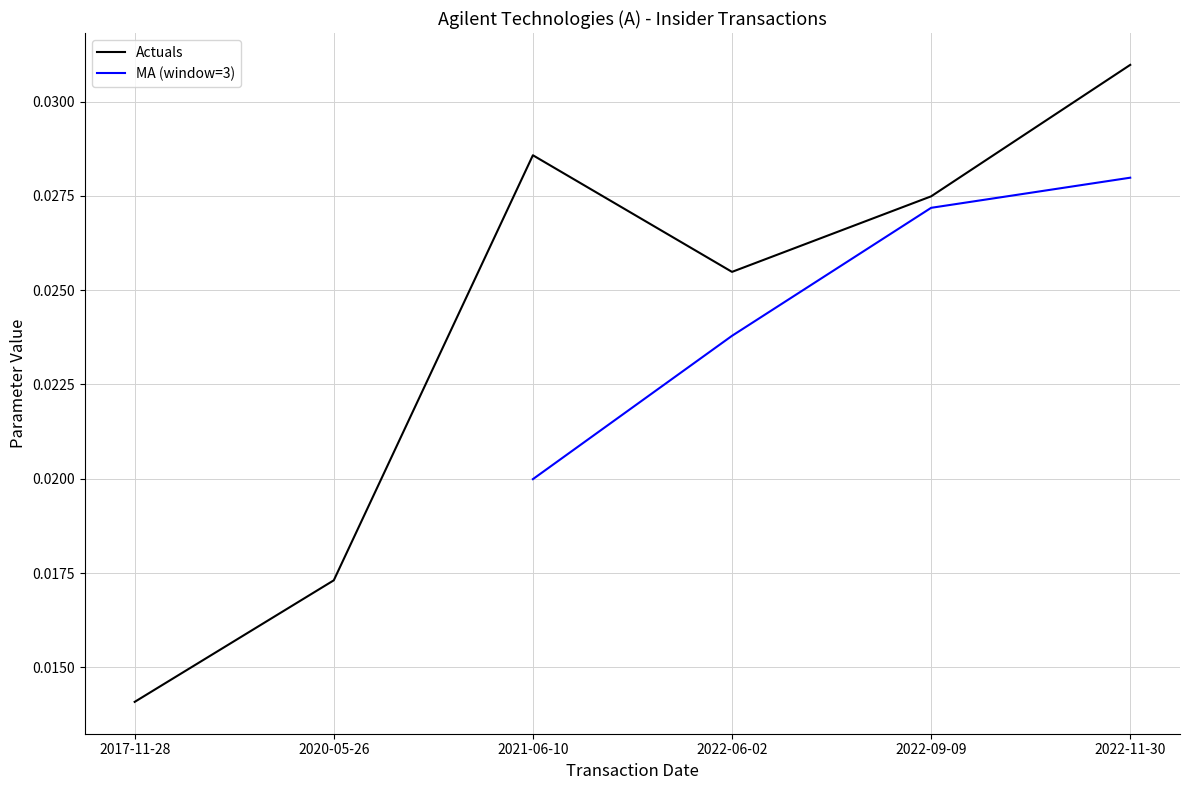

Is it true that MA (window=3) equals 0.0 at 2021-06-10?

True